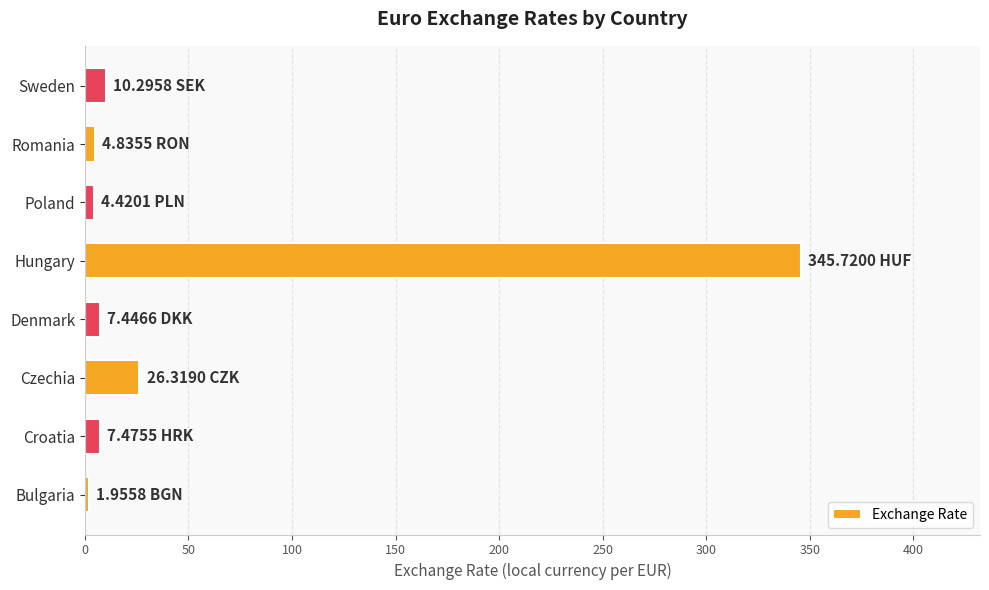

What is the difference between the second highest and second lowest values?

21.9